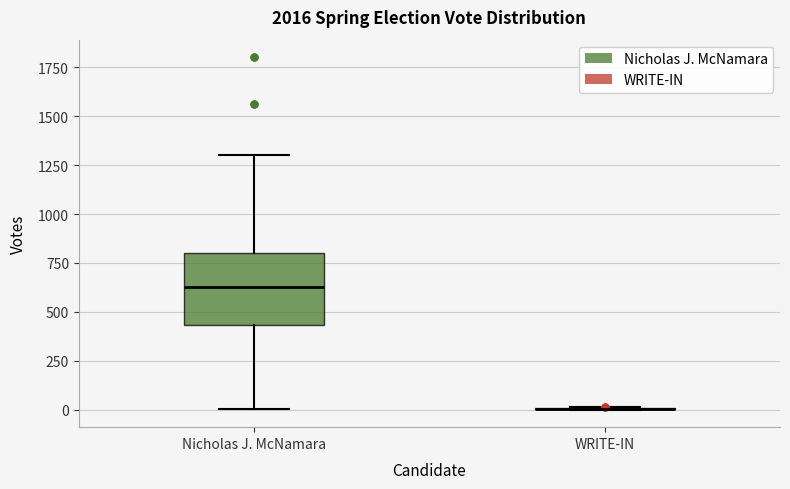

Which box is the tallest, from its lower edge to its upper edge?

Nicholas J. McNamara